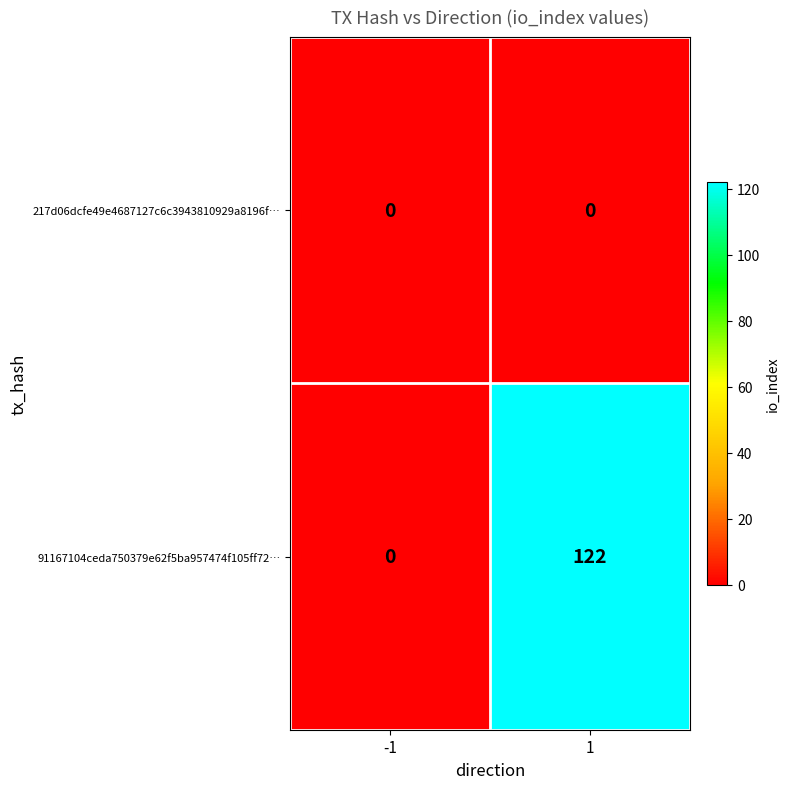

At how many categories does at least one series exceed 101?

1